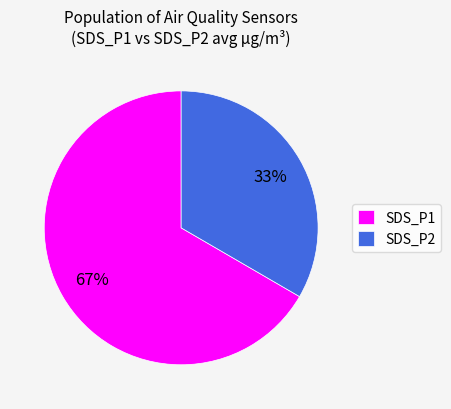

How many segments does this pie chart have?

2